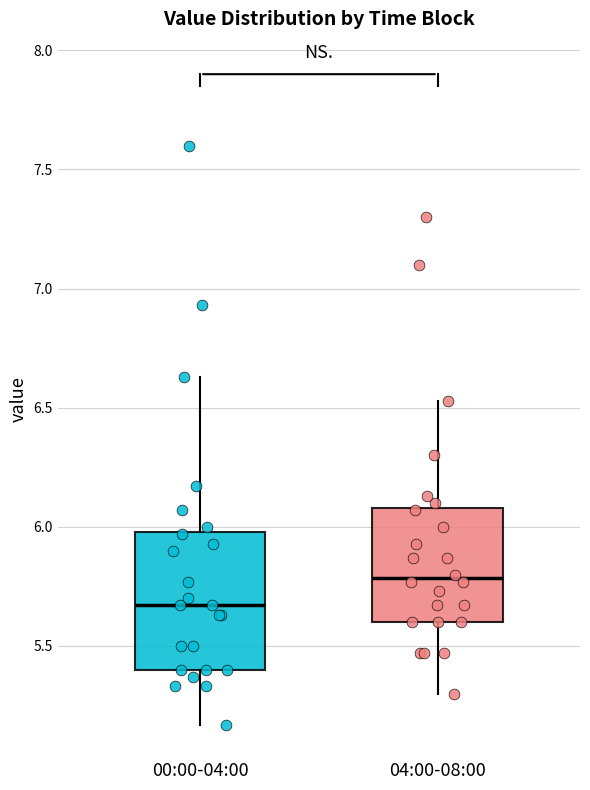

Which box's median line is the lowest?

00:00-04:00